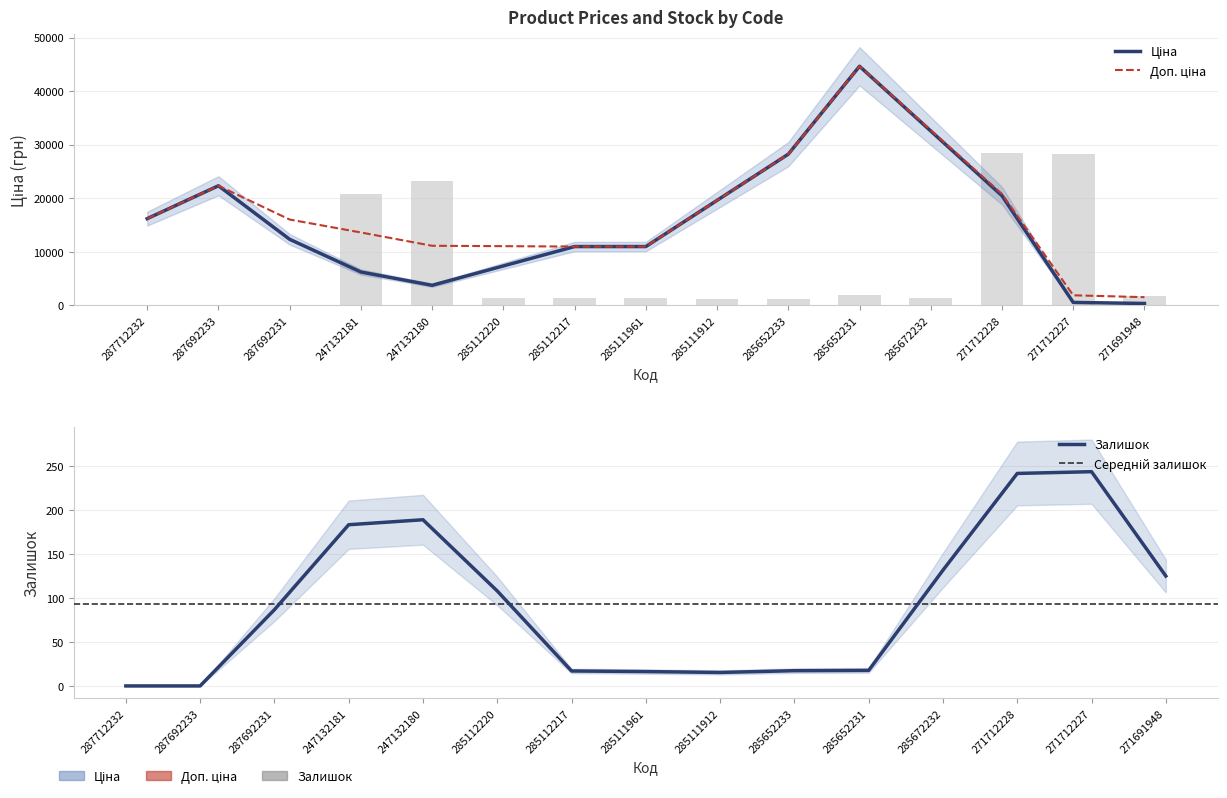

What is the label of the 7th bar from the left?

285112217